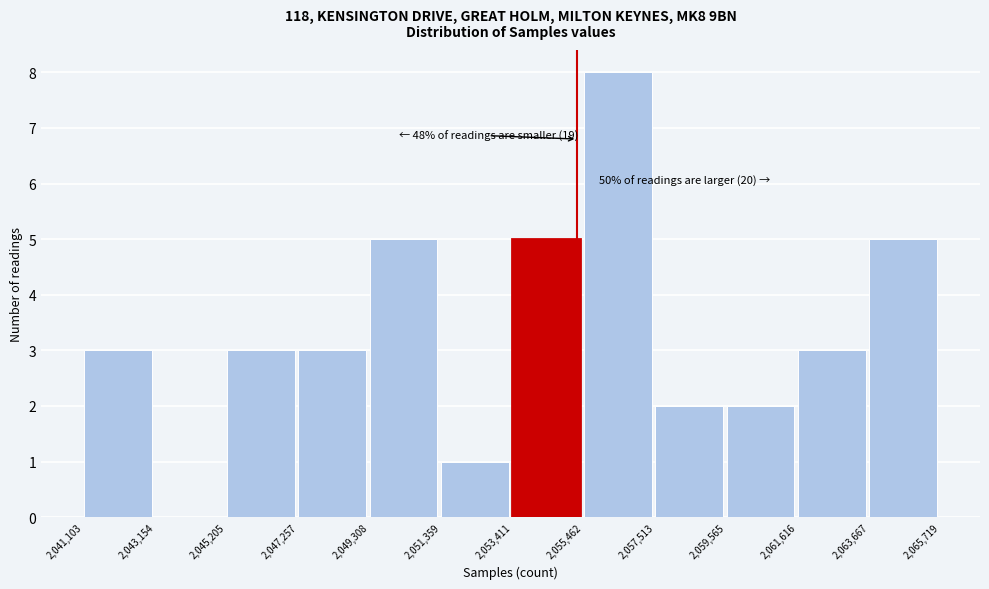

Over which range of the x-axis is the bar tallest?

2,055,462 to 2,057,513